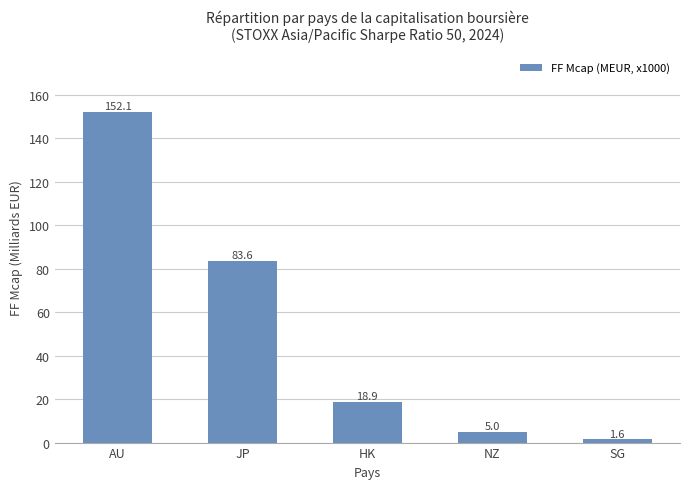

The value at NZ is 5.0. True or false?

True